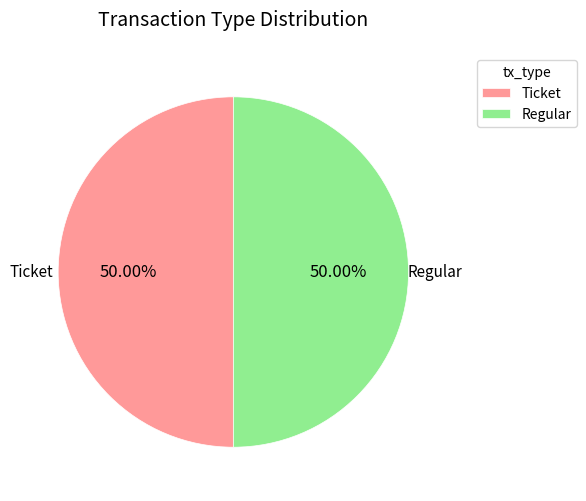

Is the sum of Ticket and Regular greater than half?

Yes